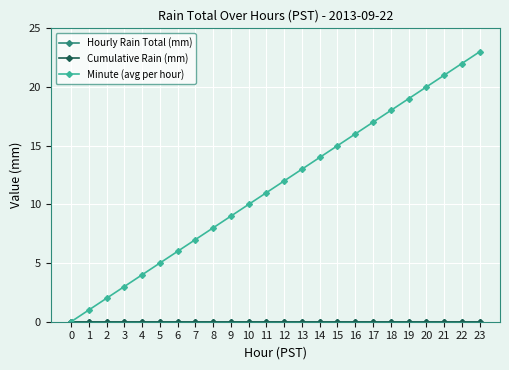

How many lines are shown in the chart?

3